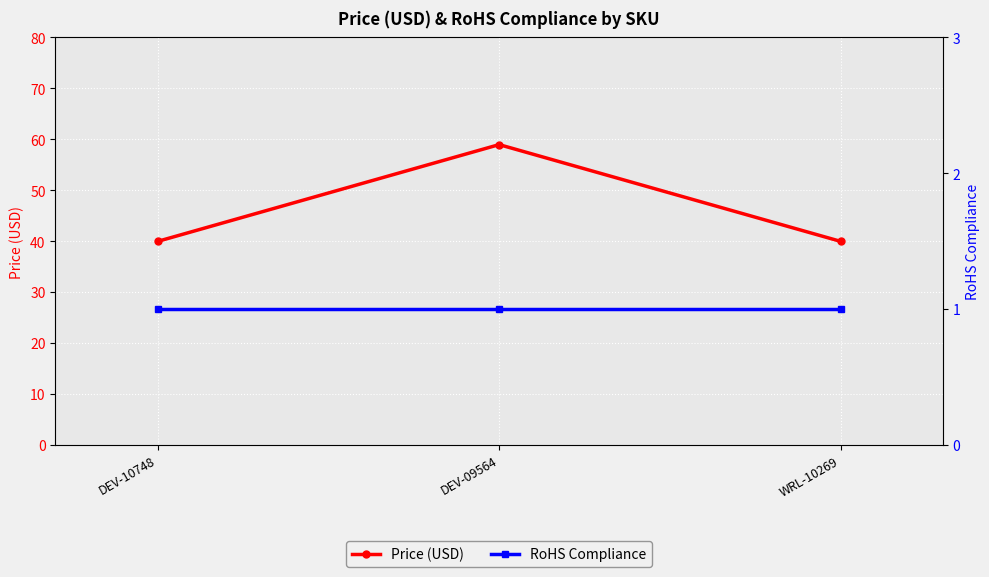

What is the label of the 2nd point from the right?

DEV-09564